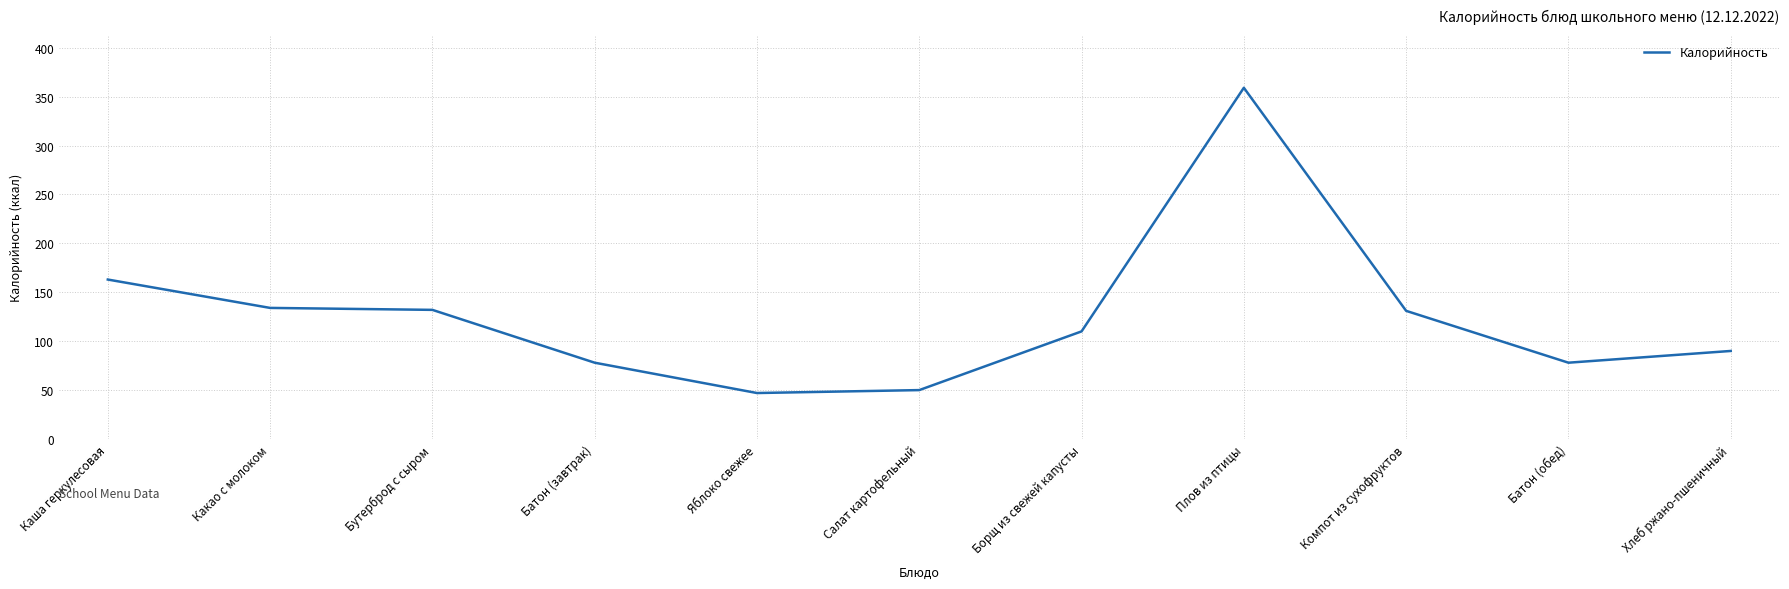

Count the number of data series in this chart.

1